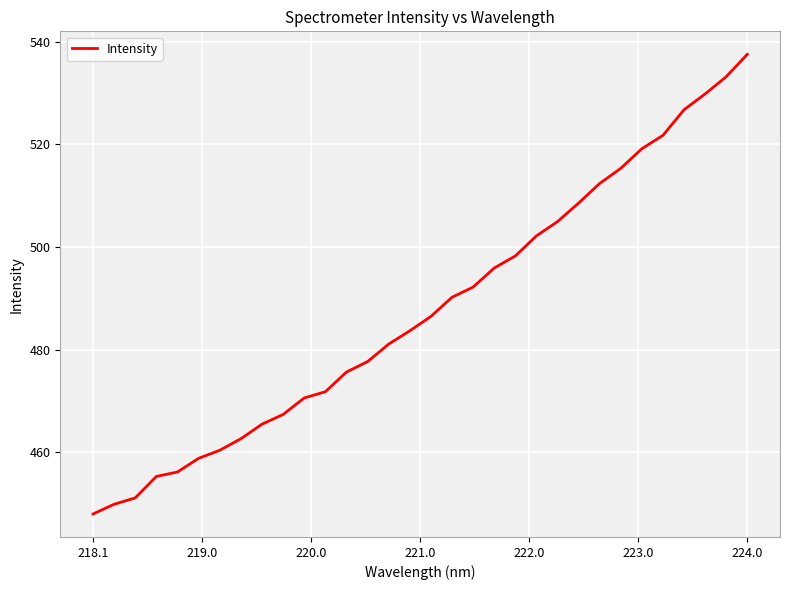

What is the maximum value shown in the chart?

537.6